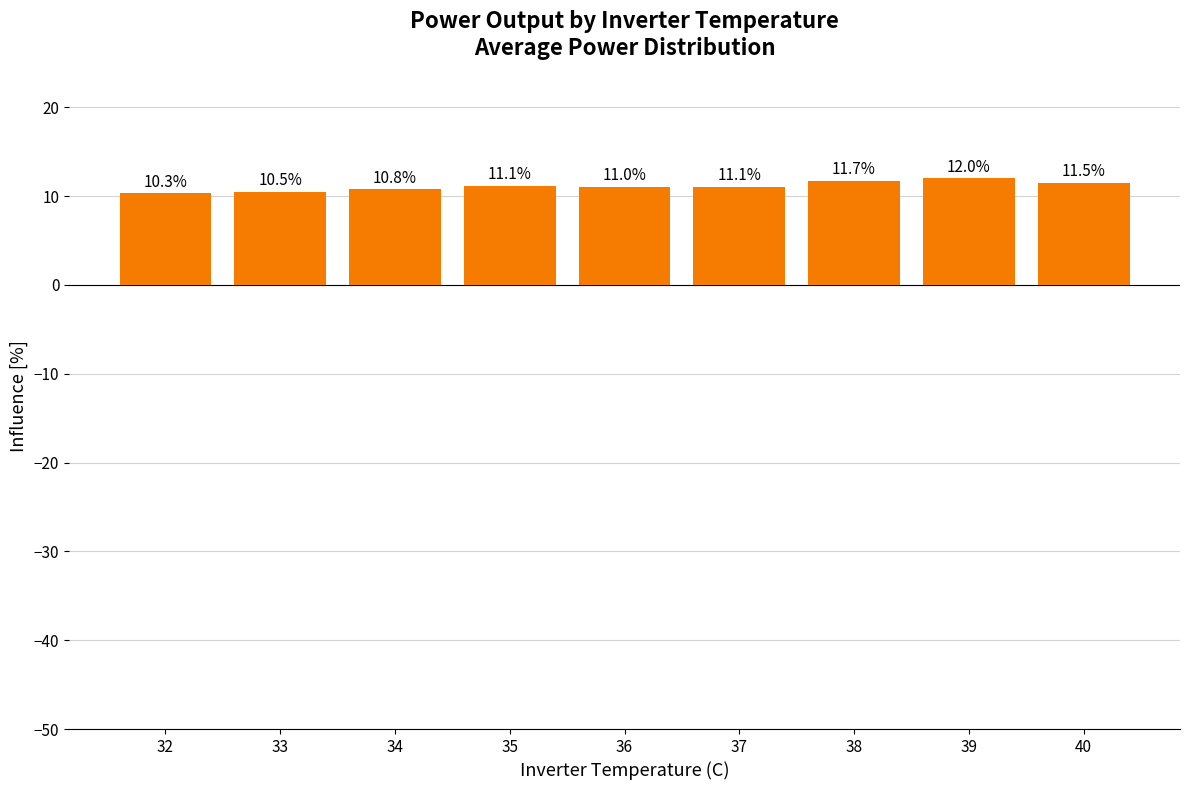

Approximately how many times larger is the value at 39 compared to 33?

1.1